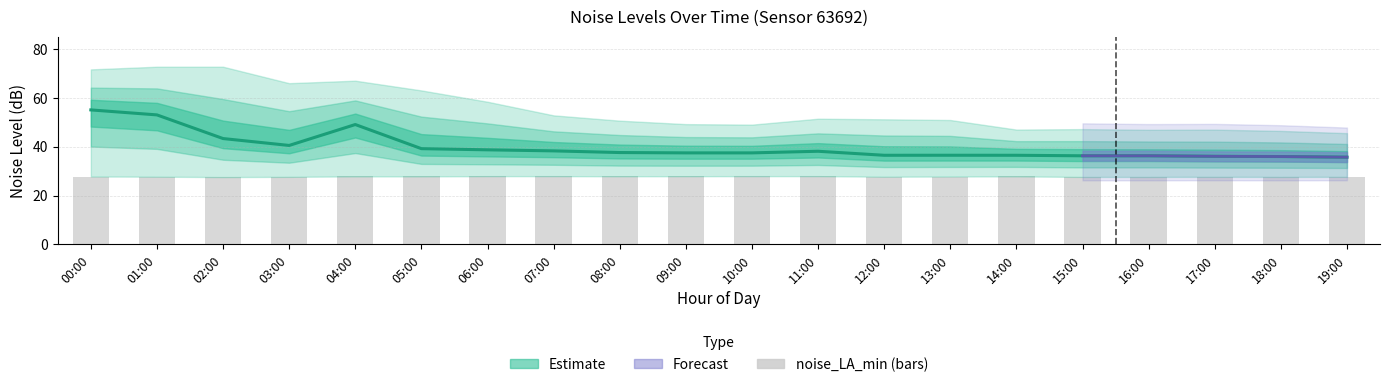

Are the bars grouped side by side (vs. stacked)?

No